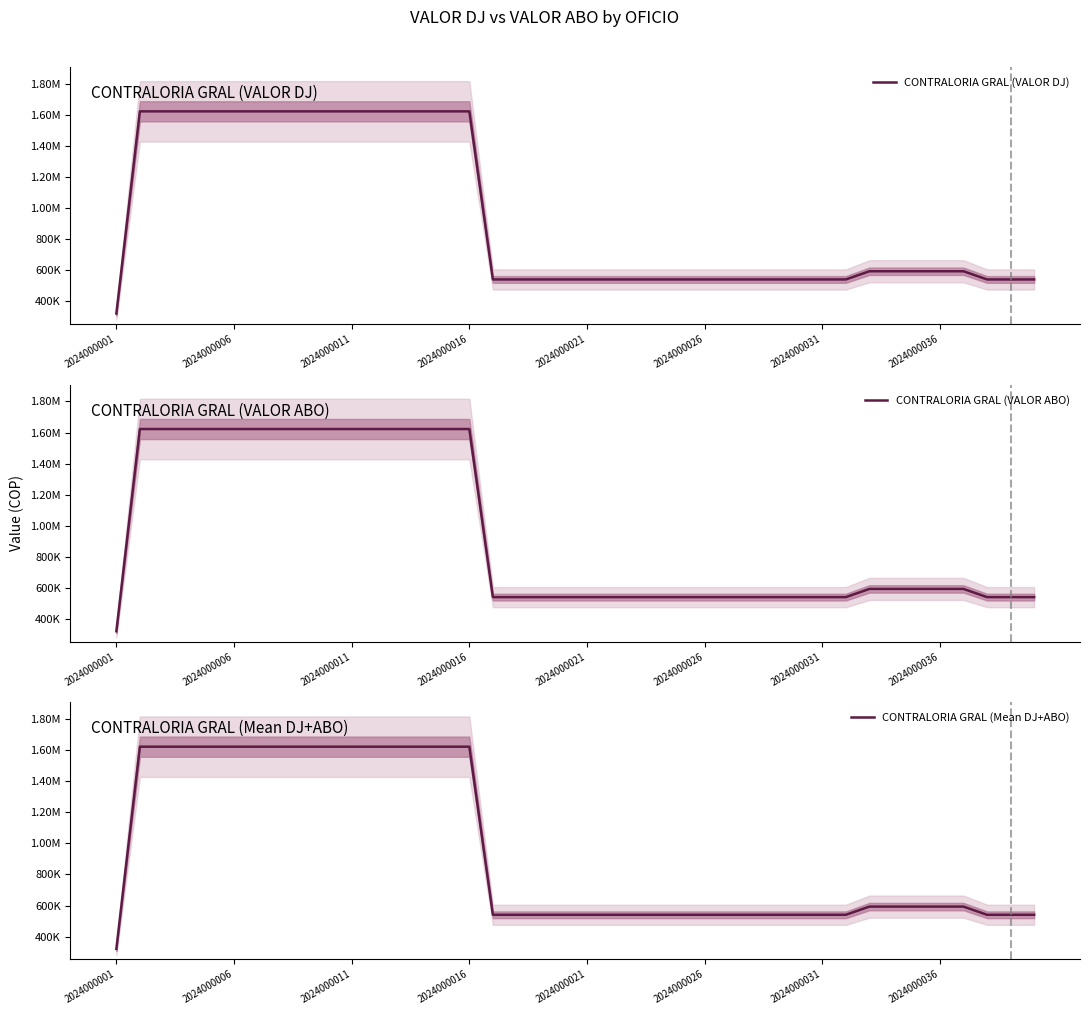

True or false: CONTRALORIA GRAL (Mean DJ+ABO) and CONTRALORIA GRAL (VALOR ABO) cross at least once.

False